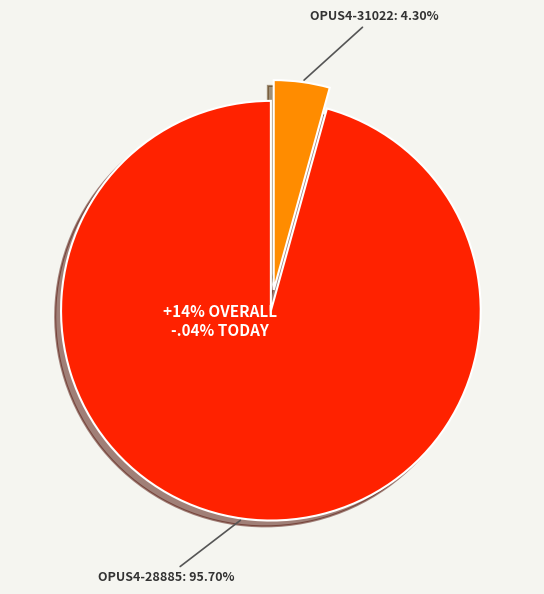

What is the majority slice?

OPUS4-28885